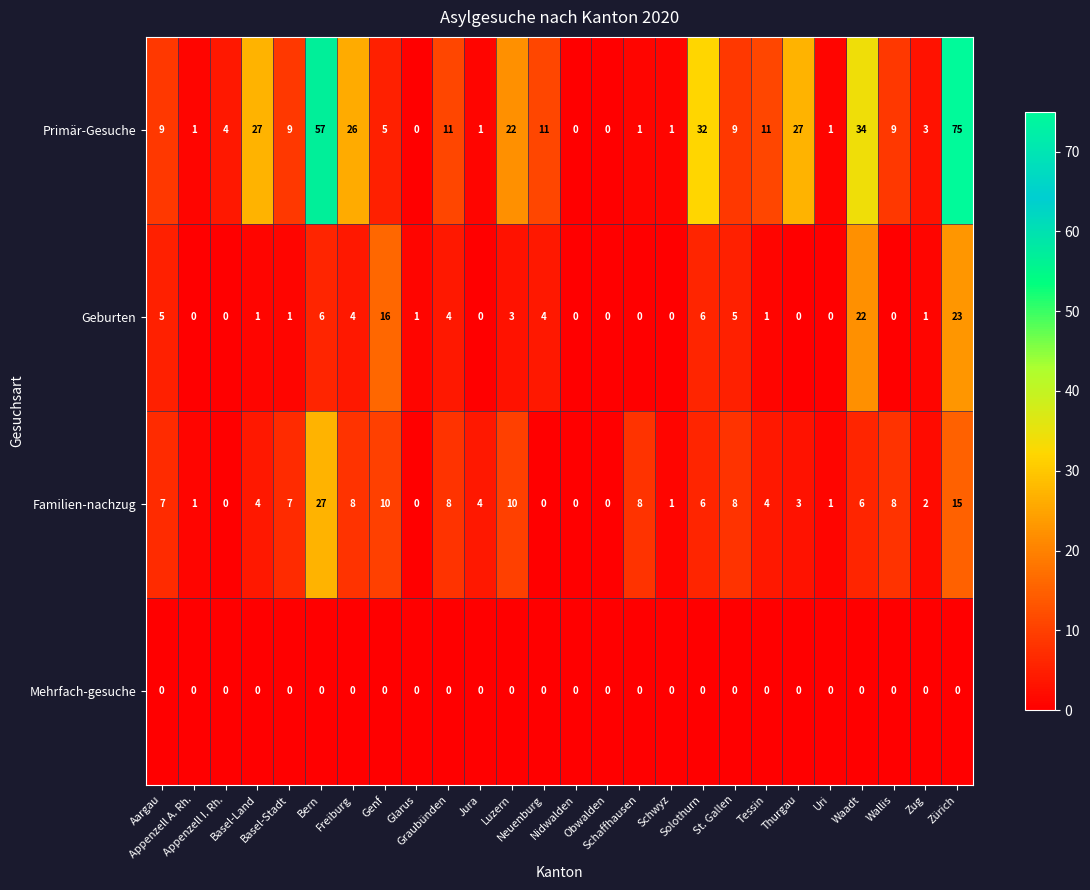

What is the average value of the Geburten series?

4